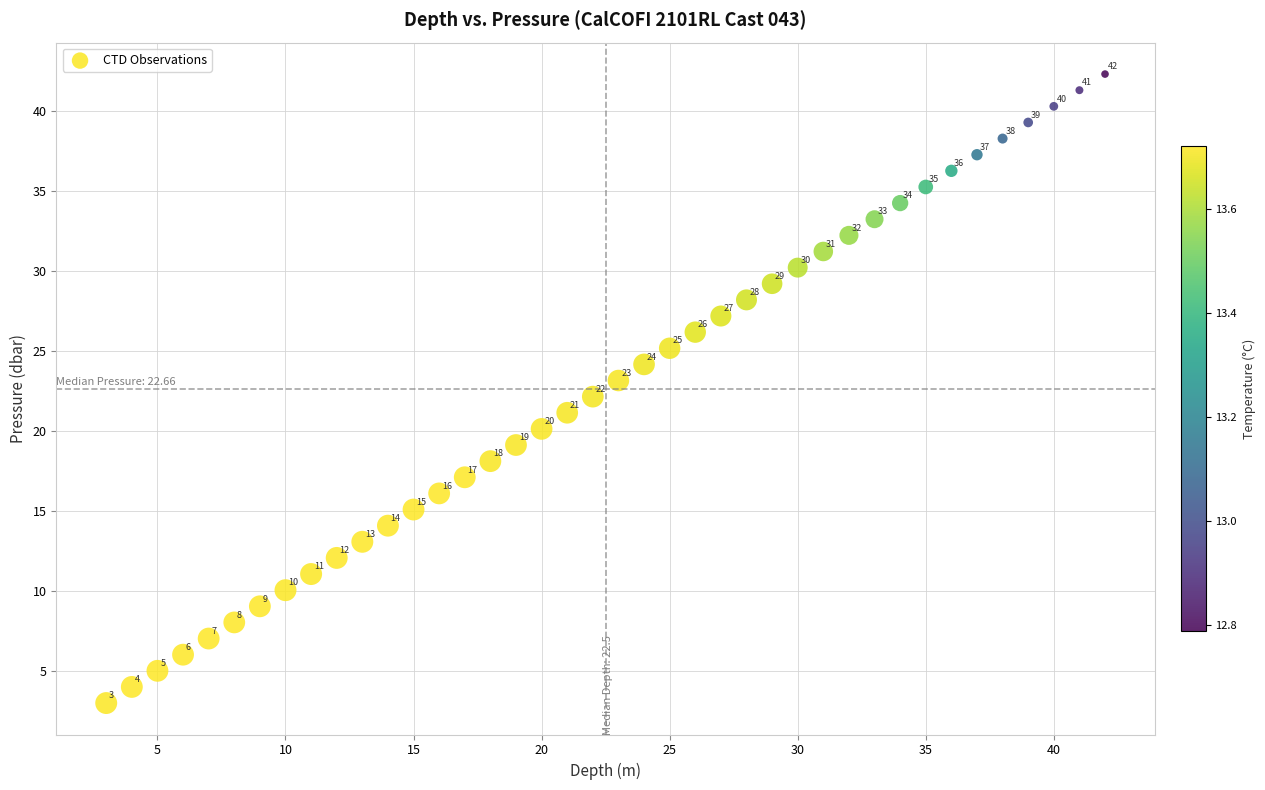

What Y value in the scatter plot is closest to 22?

22.2